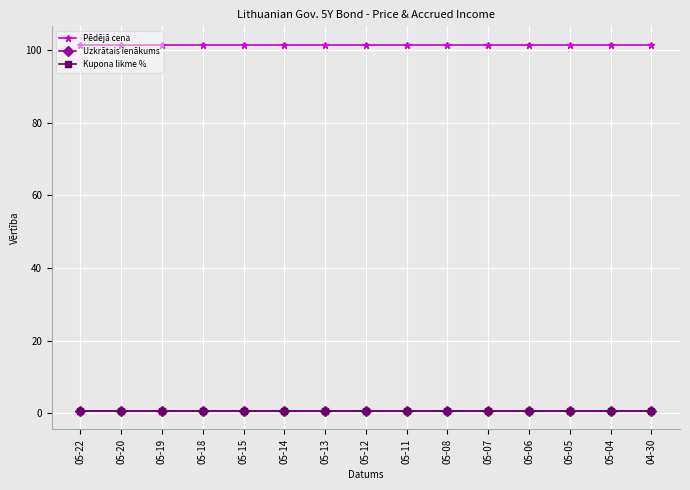

What is the greatest value displayed?

101.4